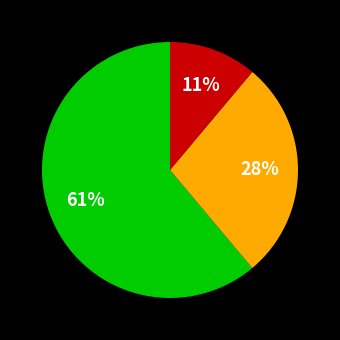

Is there any slice that represents more than half of the pie?

Yes